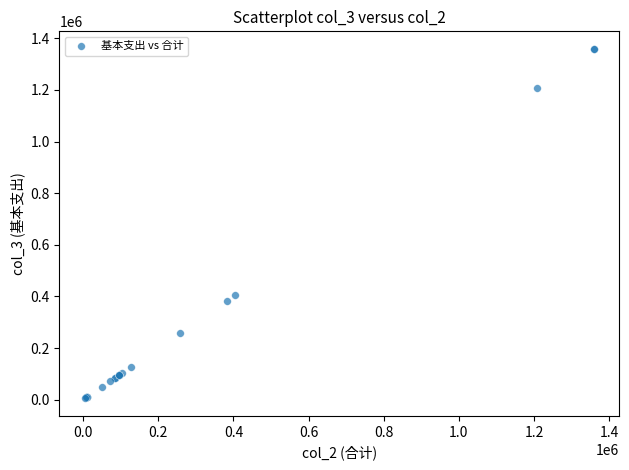

What Y value in the scatter plot is closest to 682076?

405346.6